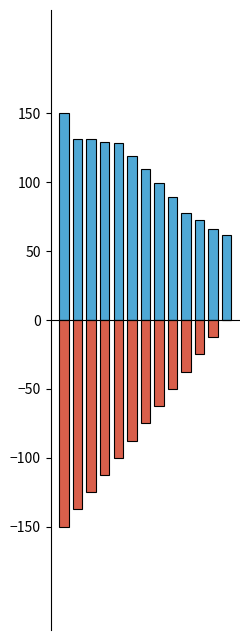

Between 6 and 9, which series saw the biggest shift?

Percent Left